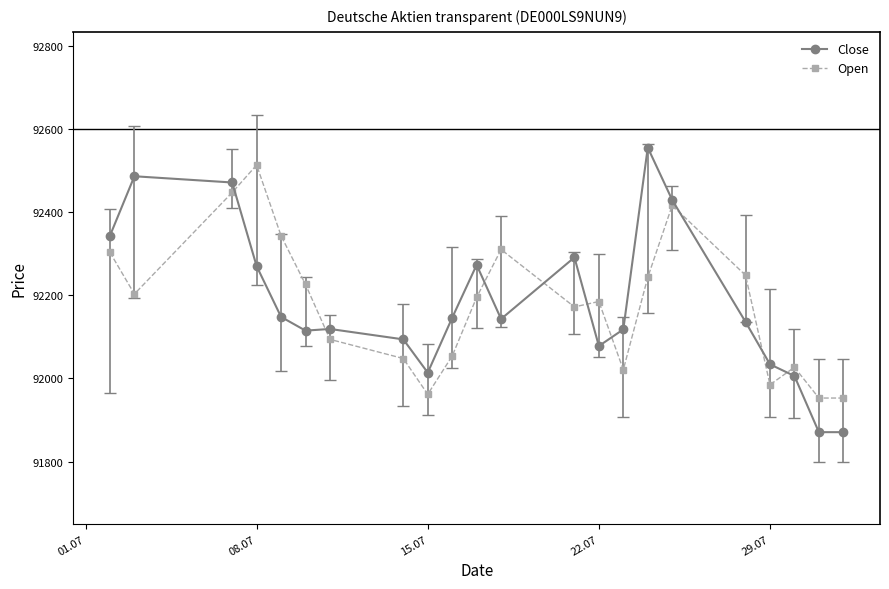

What is the minimum value for Close?

91871